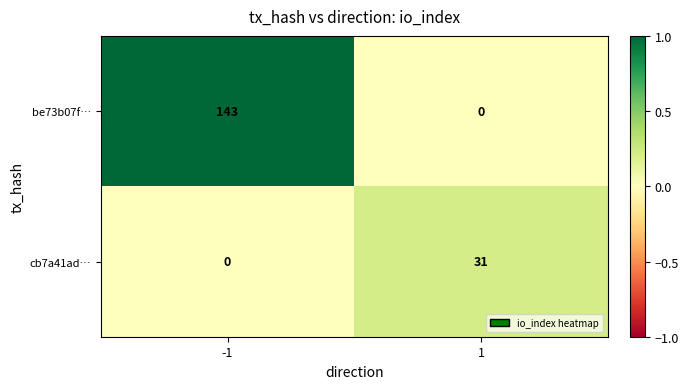

Reading left to right, extract all data points from this chart.

be73b07f…: -1=143	1=0
cb7a41ad…: -1=0	1=31